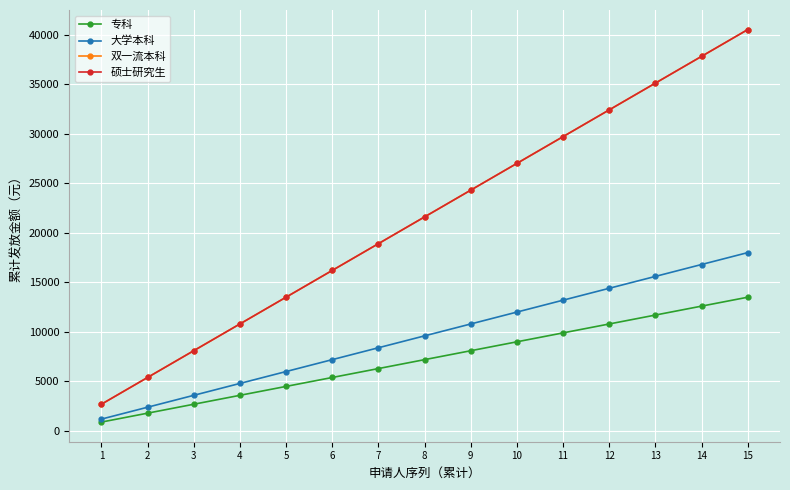

Is this an area chart (filled region under the line)?

No